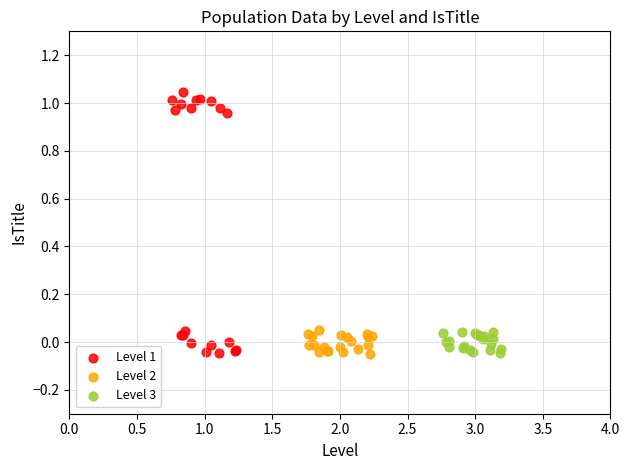

Which series has the widest spread of Y values?

Level 1